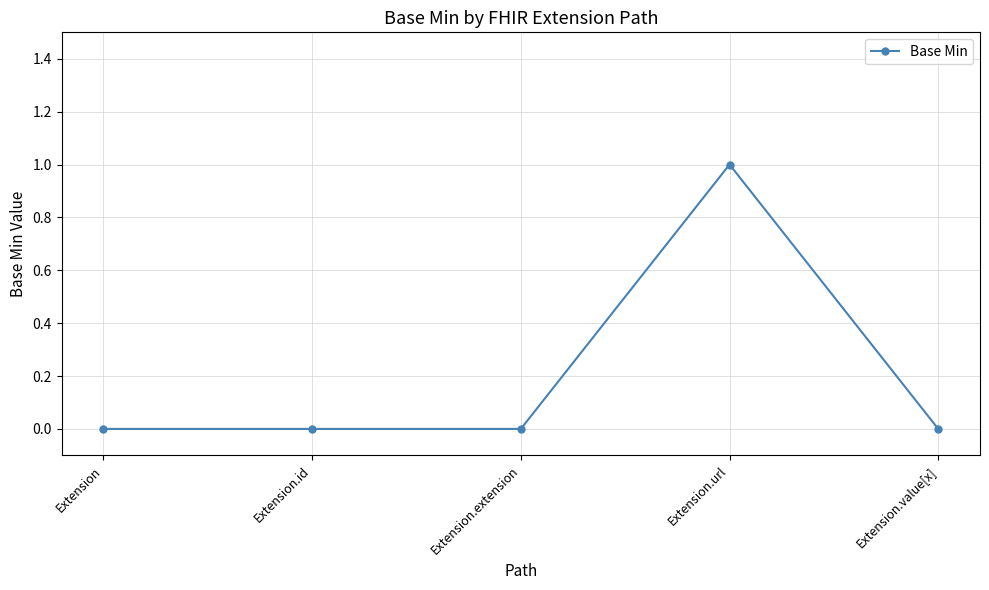

The value at Extension.value[x] is 0. True or false?

True